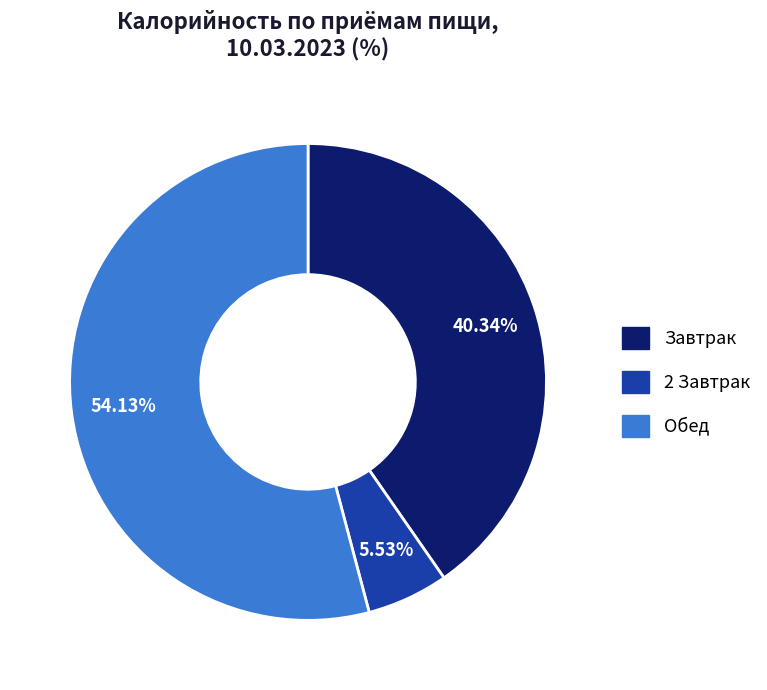

What is the ratio of the value at Обед to the value at 2 Завтрак?

9.8